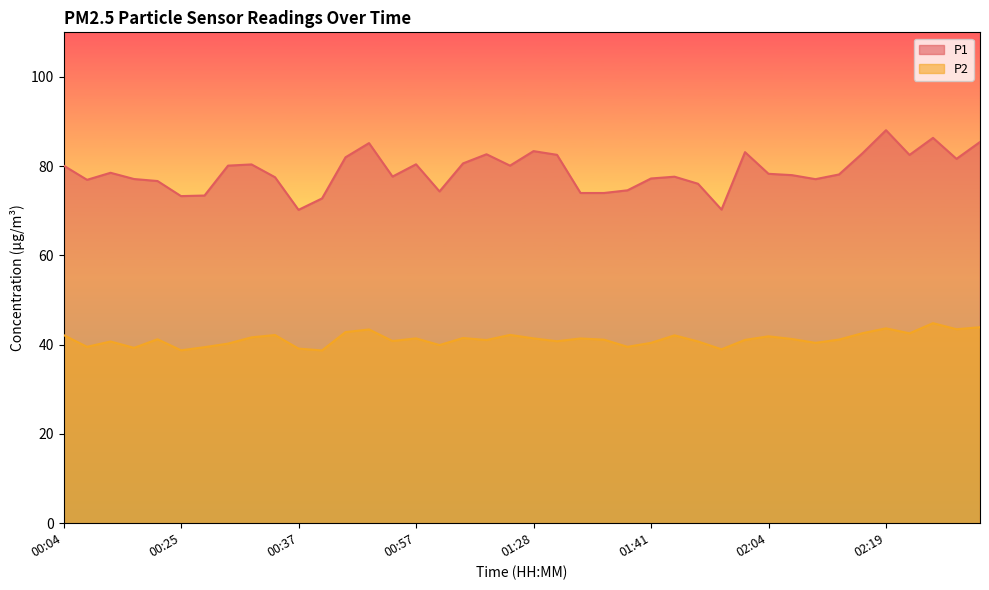

True or false: P2 and P1 intersect in this chart.

False